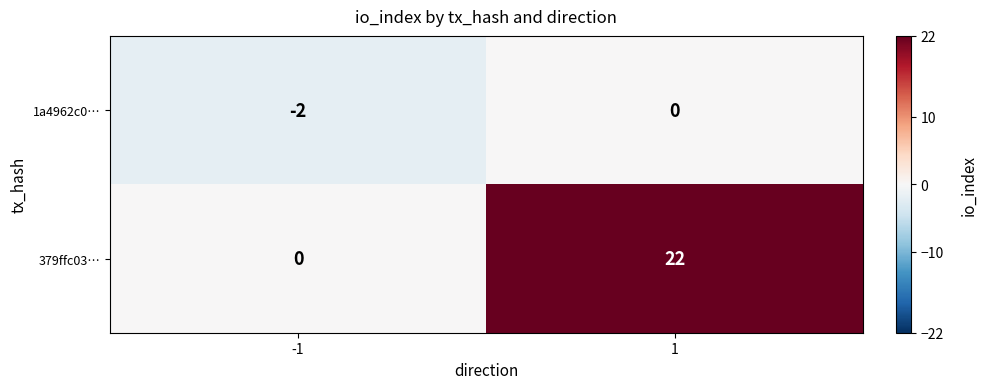

Is it true that 379ffc03… equals -14 at -1?

False